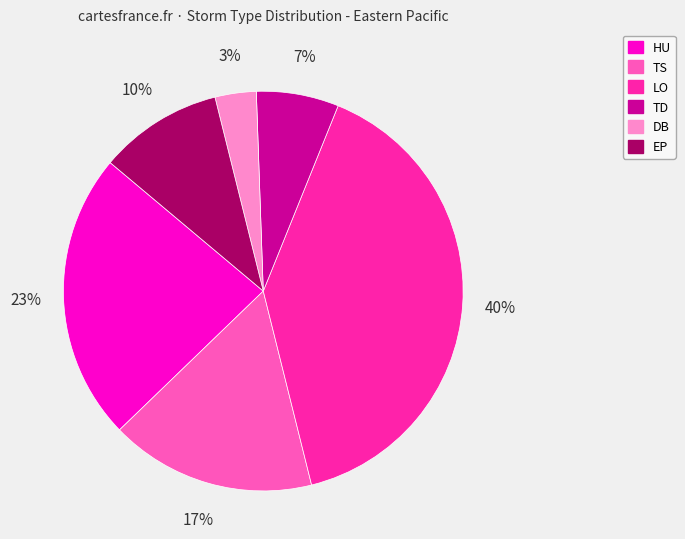

Does TS represent more than half of the total?

No